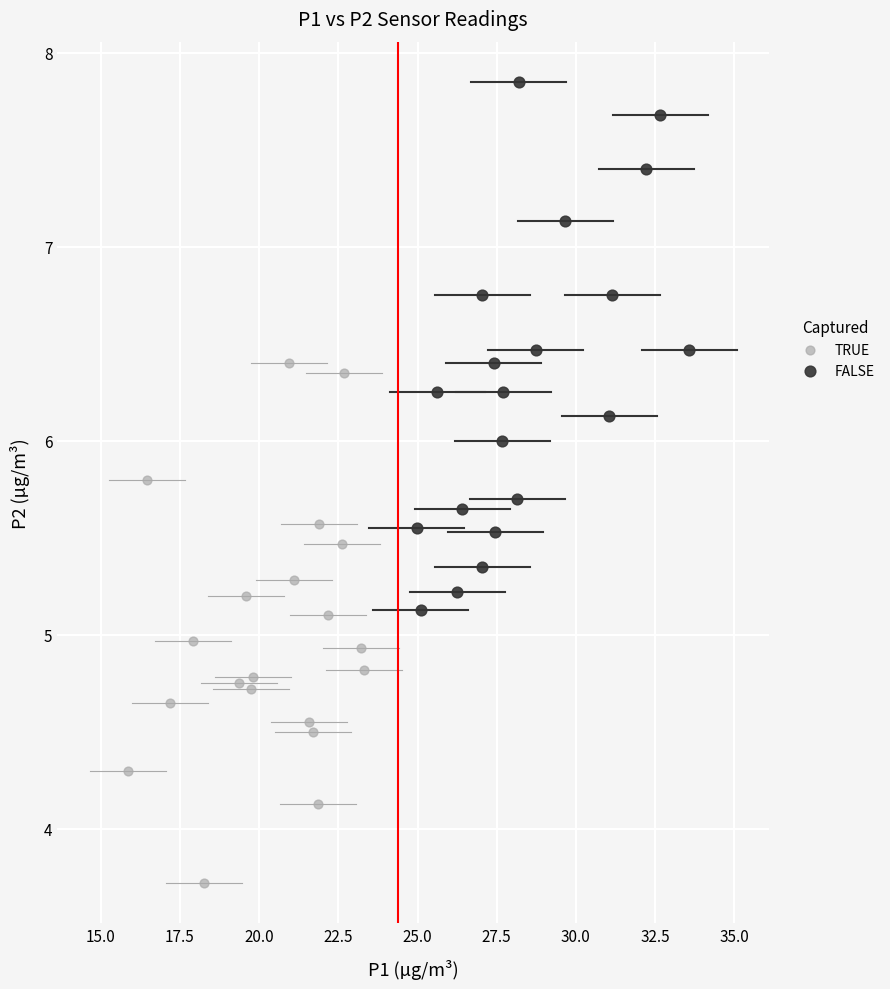

Which series reaches the maximum Y coordinate?

FALSE